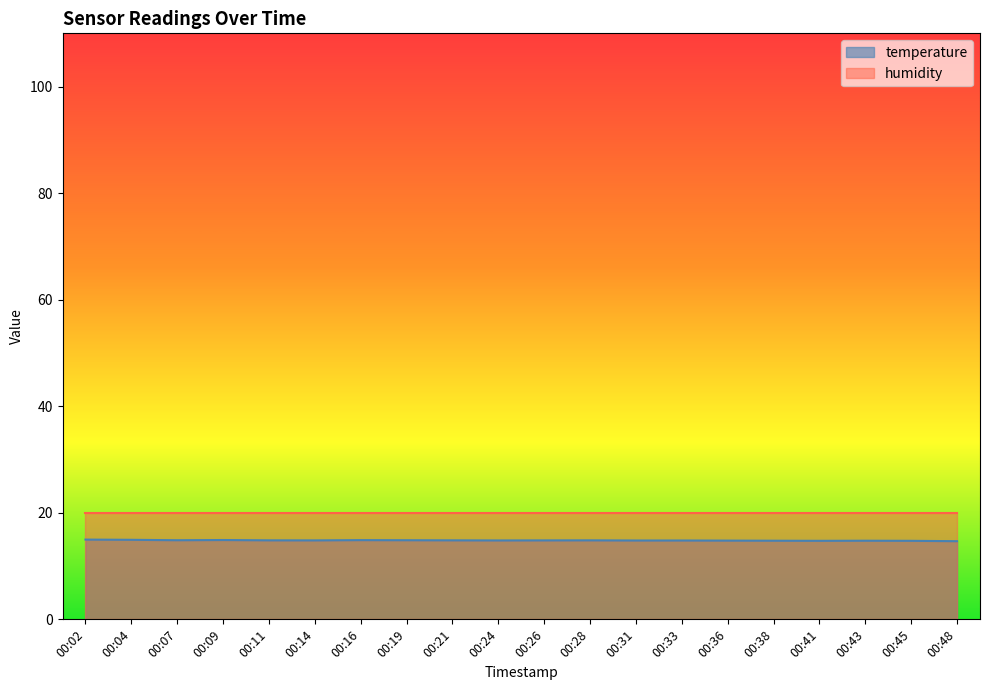

Reading right to left, extract all data points from this chart.

14.7	14.7	14.8	14.7	14.8	14.8	14.8	14.8	14.8	14.8	14.8	14.8	14.8	14.9	14.8	14.8	14.9	14.8	14.9	15.0